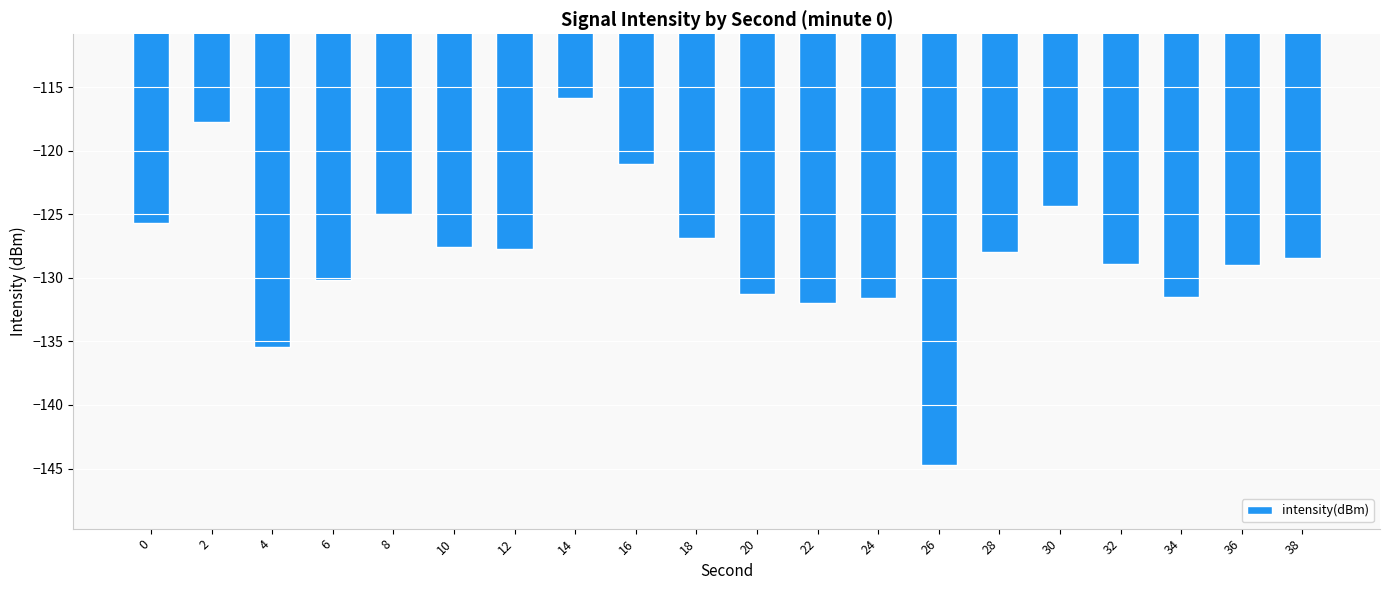

What is the approximate value at 12?

-127.8